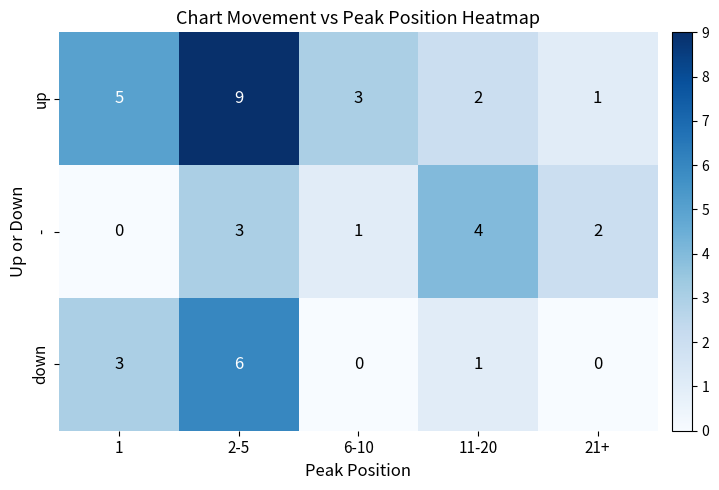

List the series in order of their peak value, highest first.

up, down, -